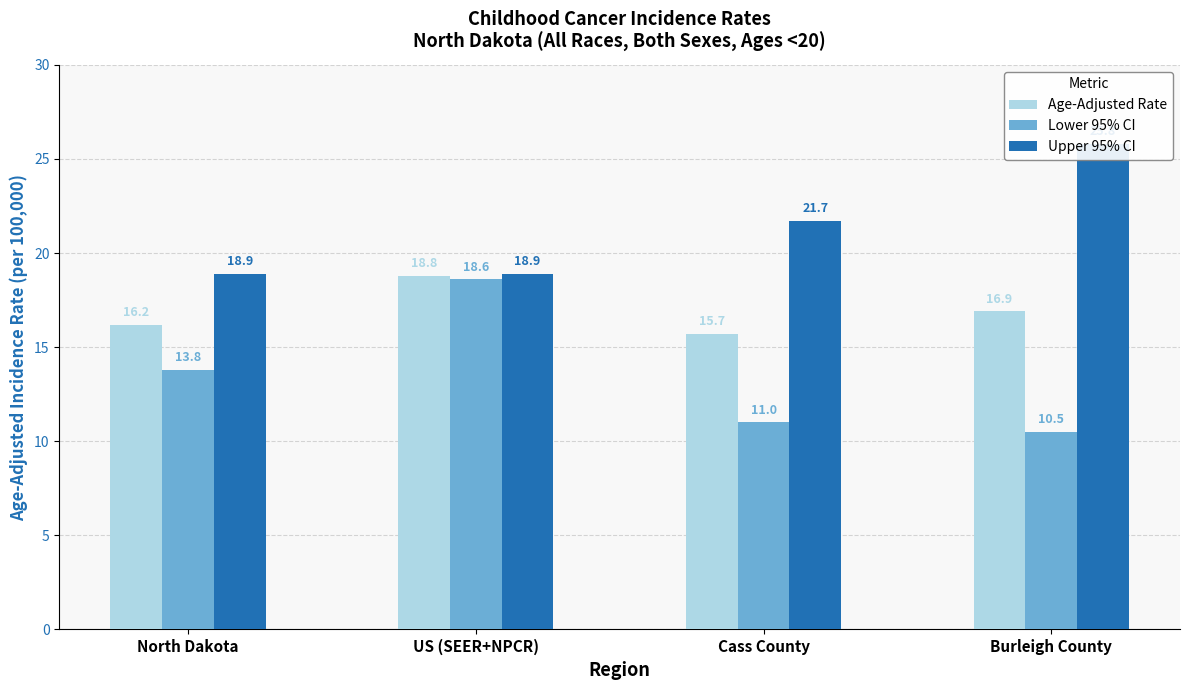

List the labels in order of Age-Adjusted Rate value, largest first.

US (SEER+NPCR), Burleigh County, North Dakota, Cass County